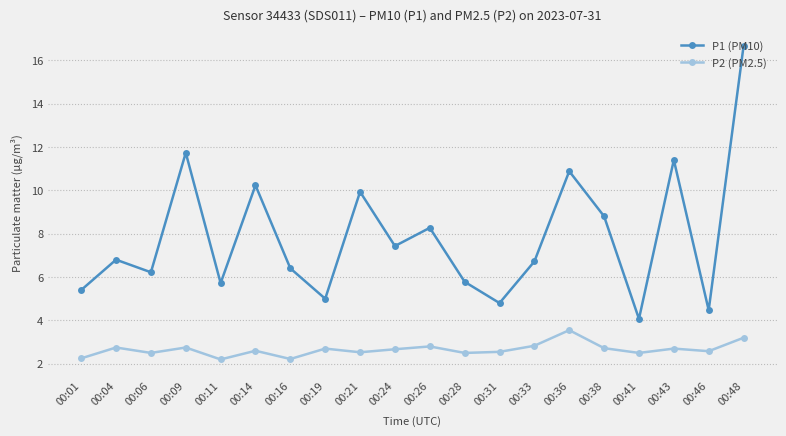

True or false: P1 (PM10) has more than 2 points higher than both neighbors.

True